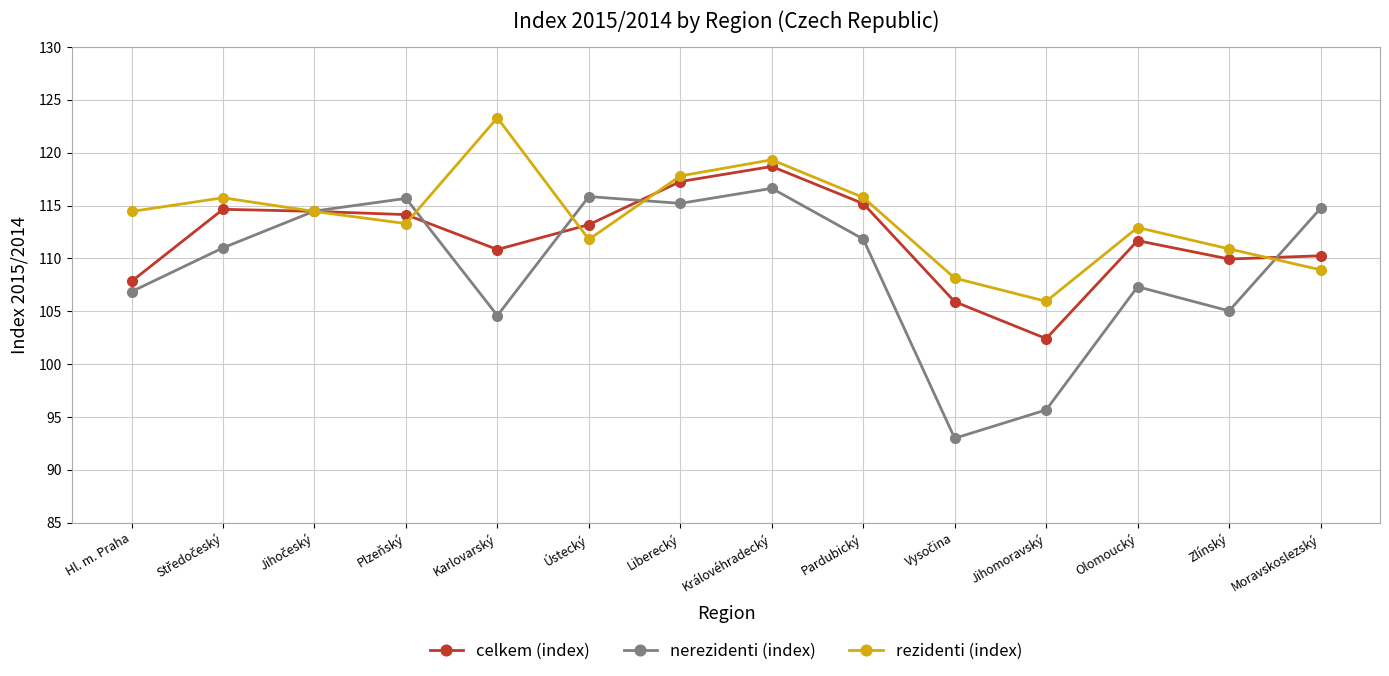

Is this an area chart (filled region under the line)?

No